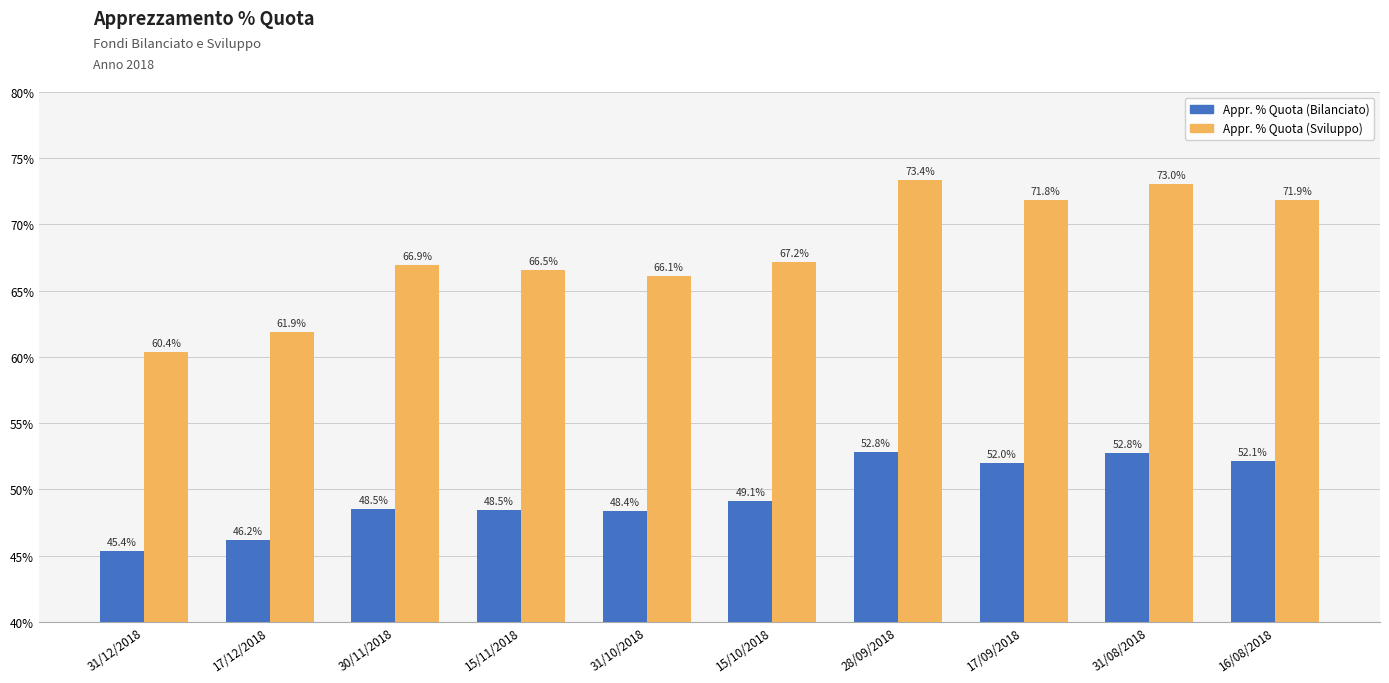

What is the average value of the Appr. % Quota (Sviluppo) series?

67.9